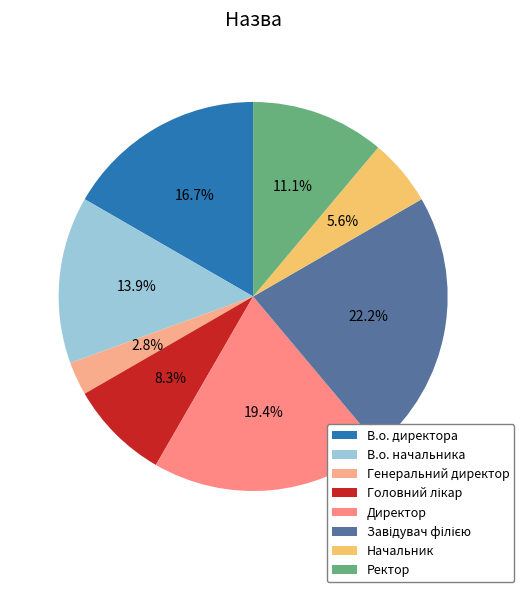

Does Ректор represent more than half of the total?

No